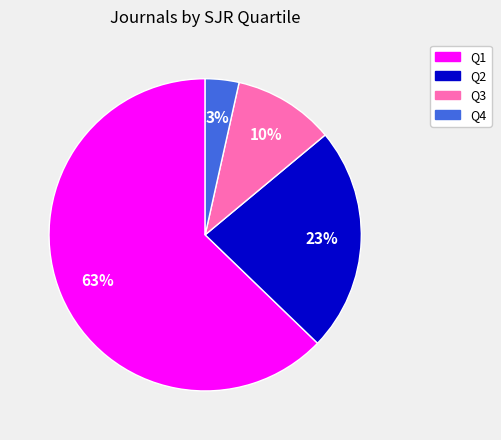

Is there any slice that represents more than half of the pie?

Yes